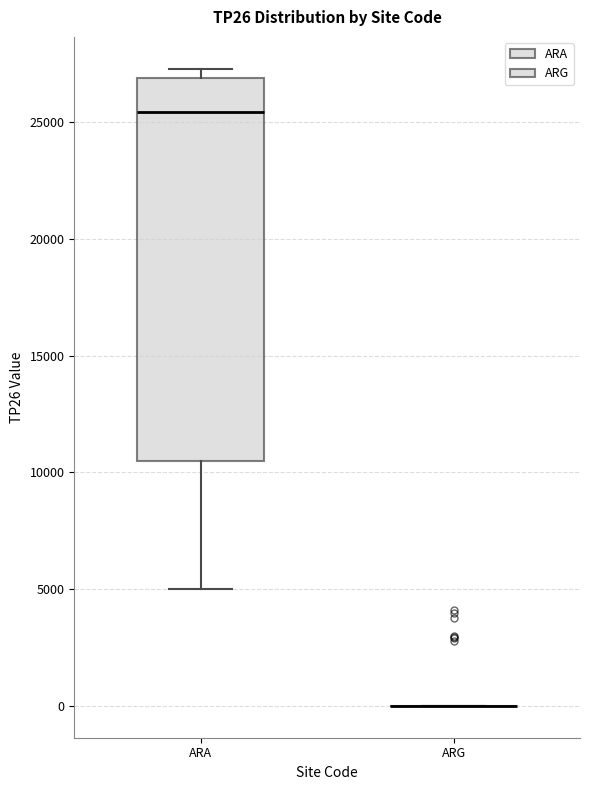

Reading left to right, transcribe this box plot: for each box, give where its median line is, the range the box spans, and where its two whiskers end, as read against the y-axis. The values are not printed on the chart, so give them approximately, as read against the axis.

ARA: median 25500, box 10500 to 27000, whiskers 5000 to 27500
ARG: box collapsed to a line at 0, whiskers 0 to 0